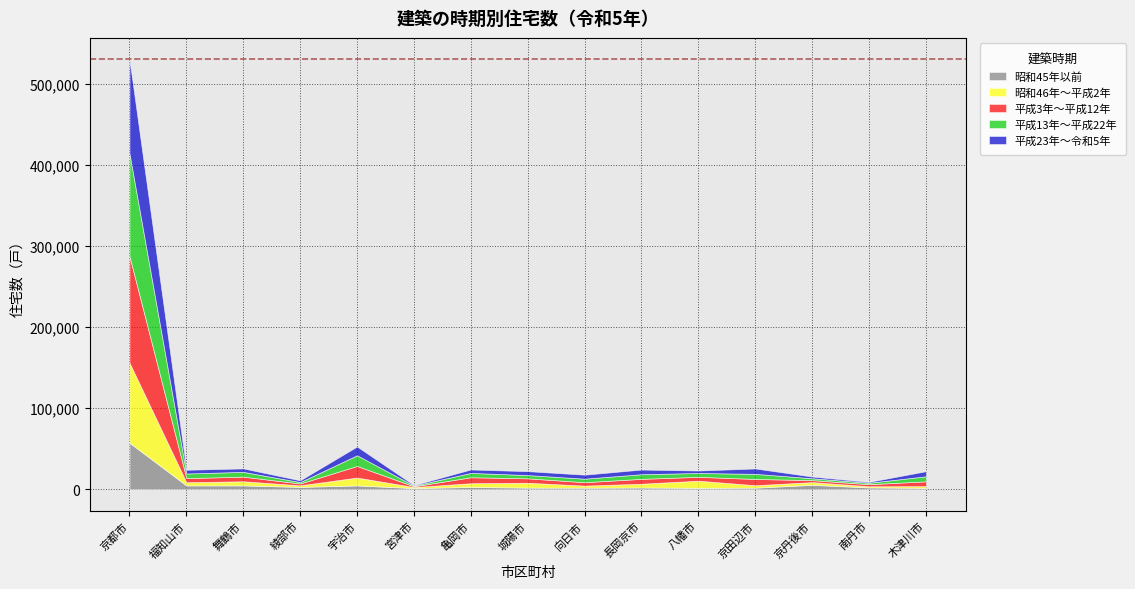

Which series changed the most between 宇治市 and 木津川市?

平成3年～平成12年